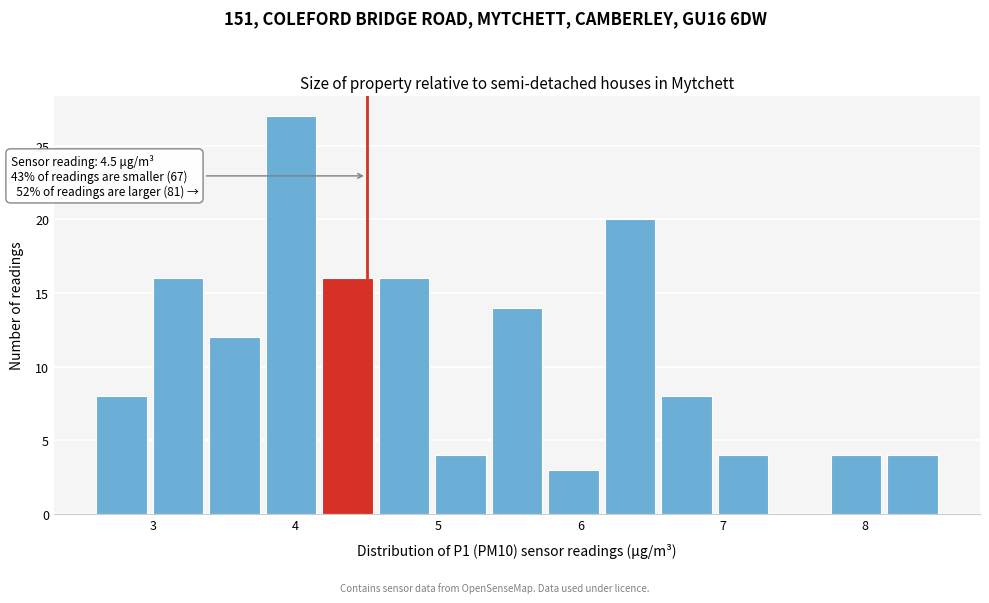

Read against the x-axis, roughly where is the centre of the tallest bar?

4.0